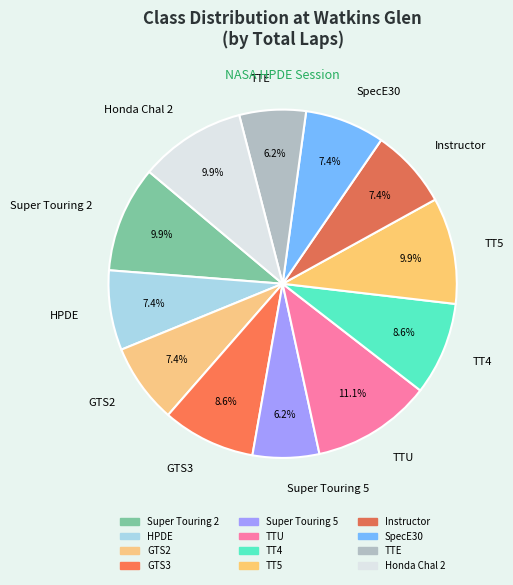

To the nearest percent, what is the average slice percentage?

8%